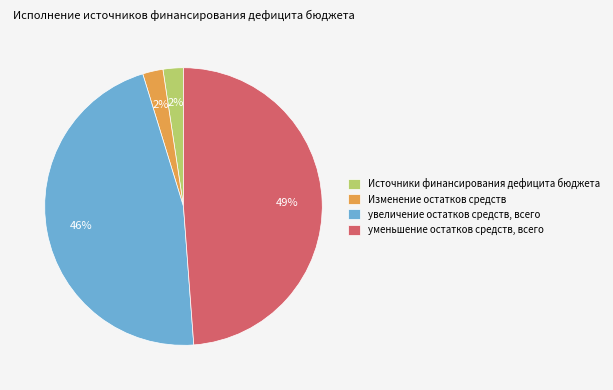

Approximately how many times larger is the value at уменьшение остатков средств, всего compared to увеличение остатков средств, всего?

1.1